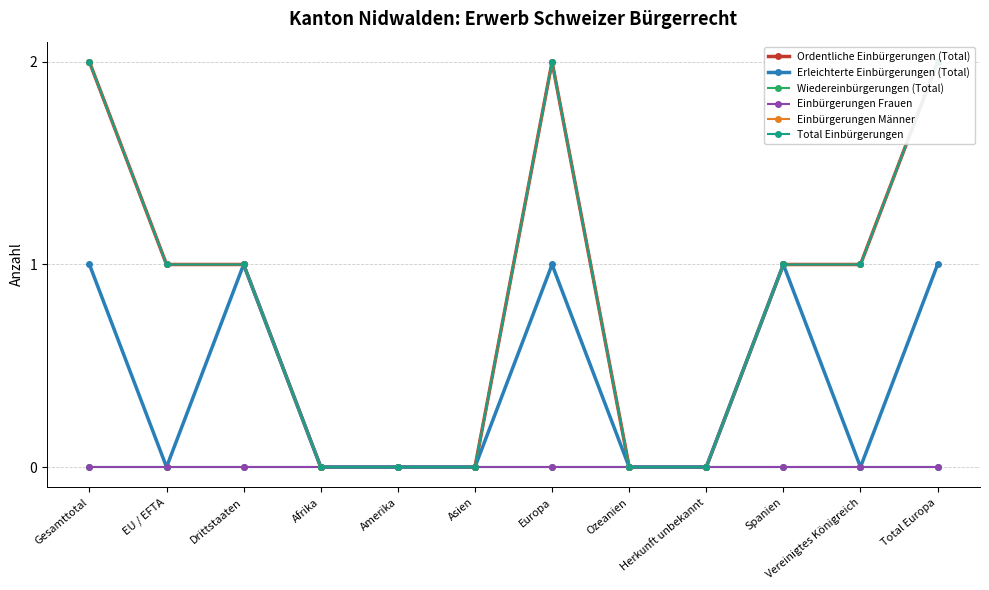

Where is Einbürgerungen Frauen nearest to the value 0?

Gesamttotal